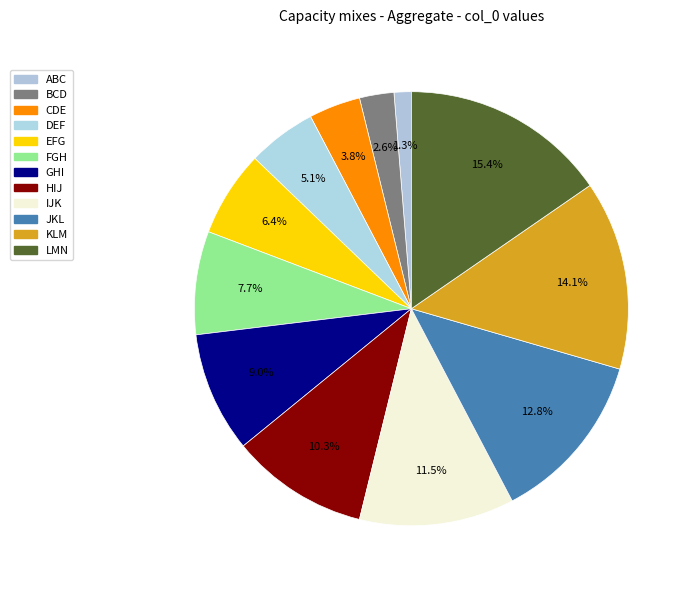

Is it true that LMN is 7% of the pie?

False